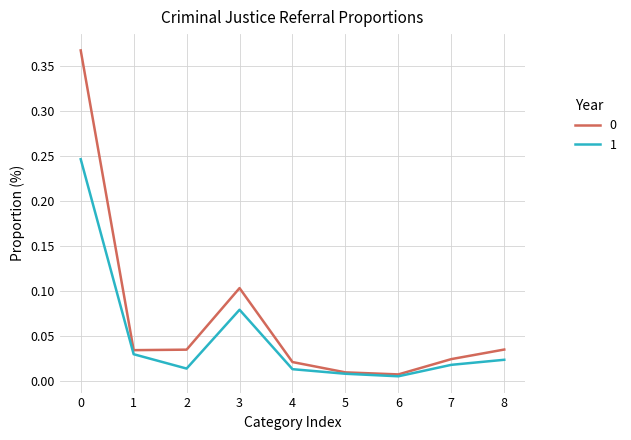

What is the sum of all 0 values?

0.6